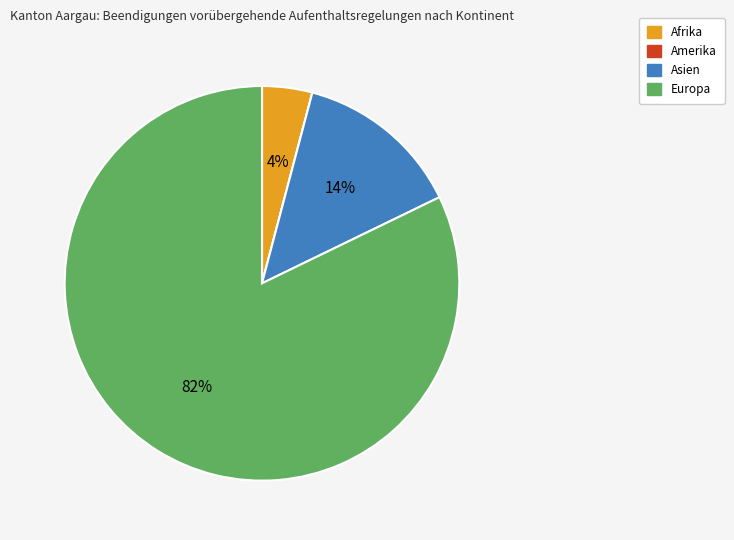

Is there any slice that represents more than half of the pie?

Yes